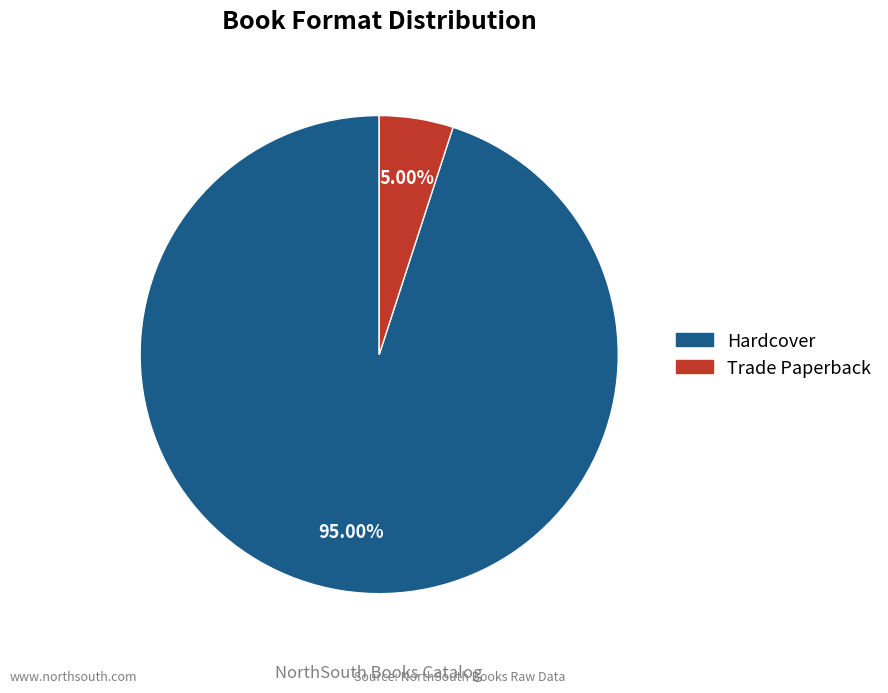

Which slice is the smallest?

Trade Paperback